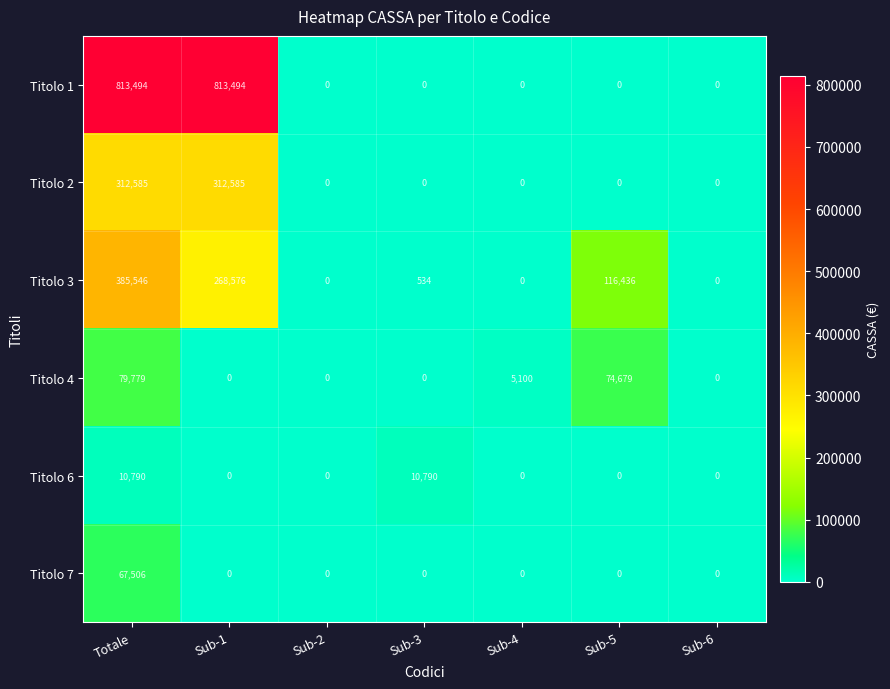

Count the number of categories in the chart.

7